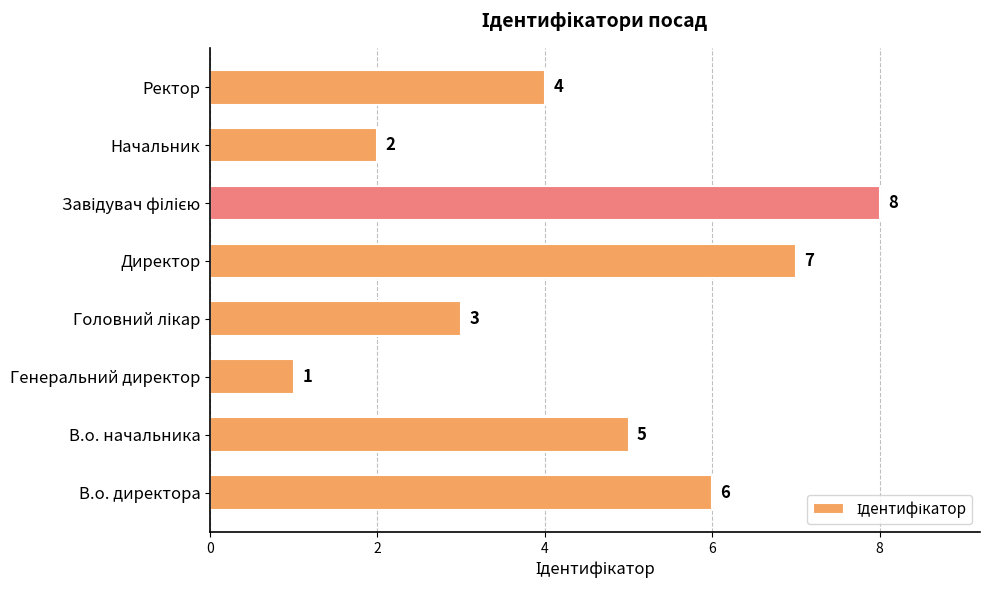

What is the difference between the second highest and minimum values?

6